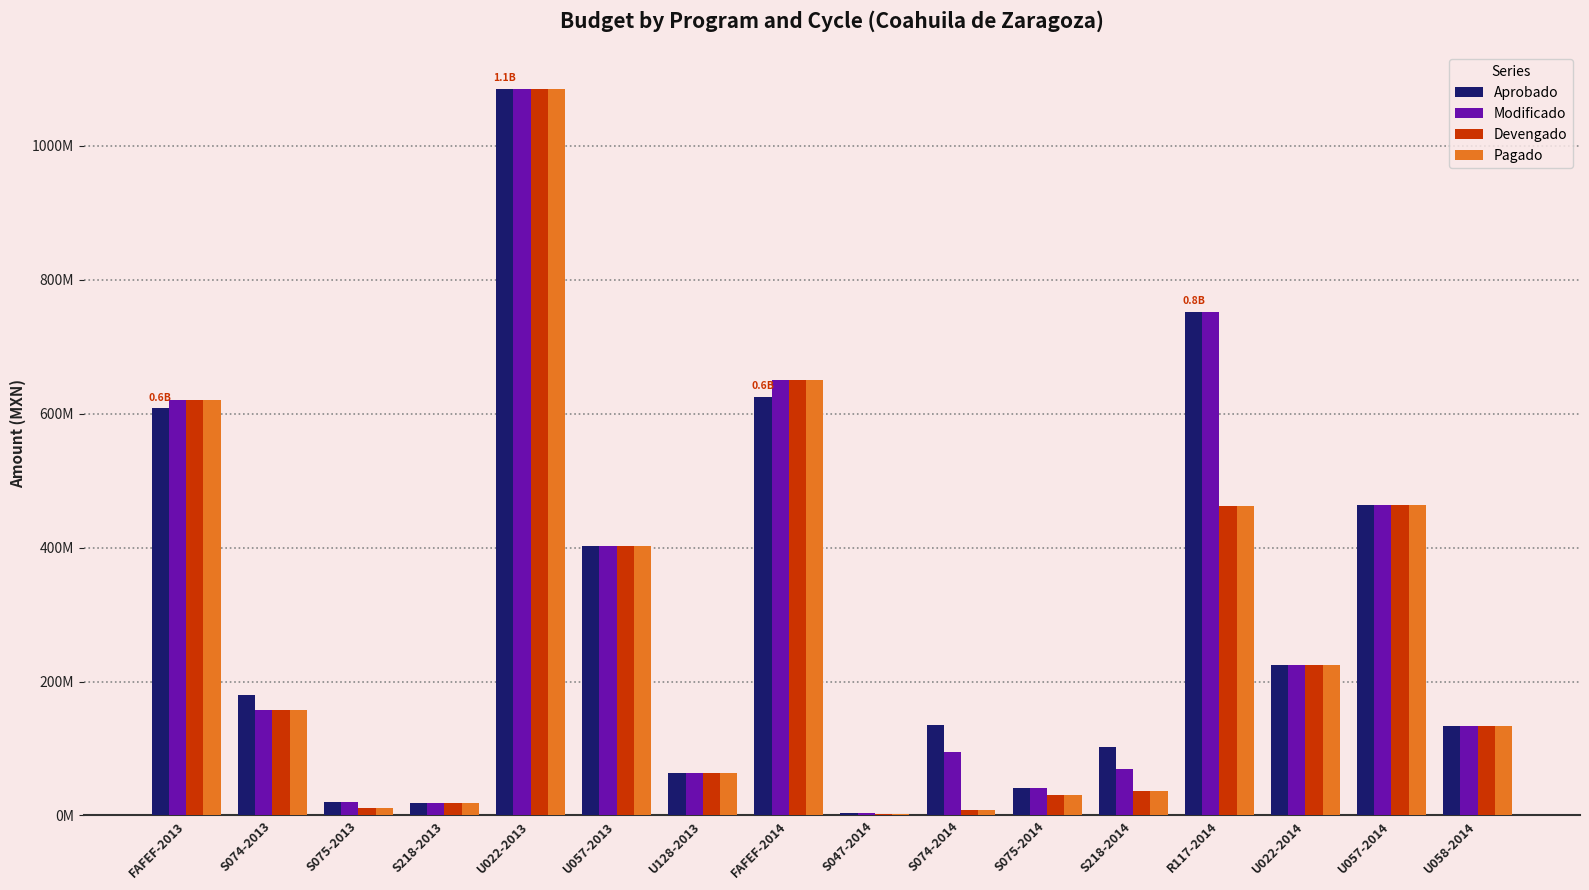

Where is Modificado nearest to the value 544171210?

FAFEF-2013